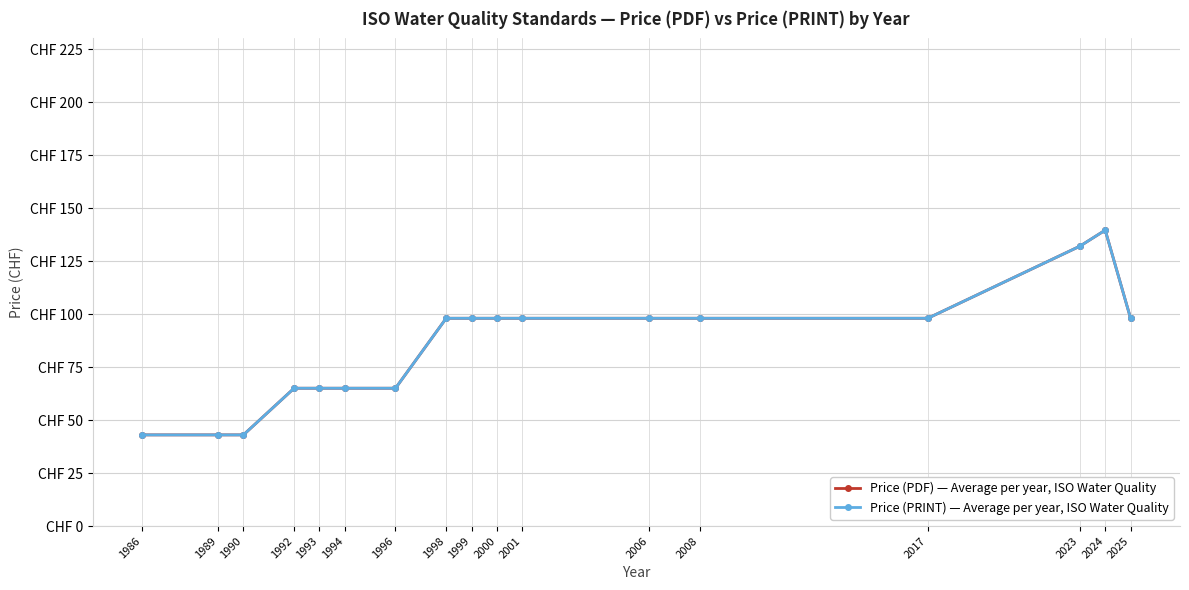

Which category has the highest value across all series?

2024